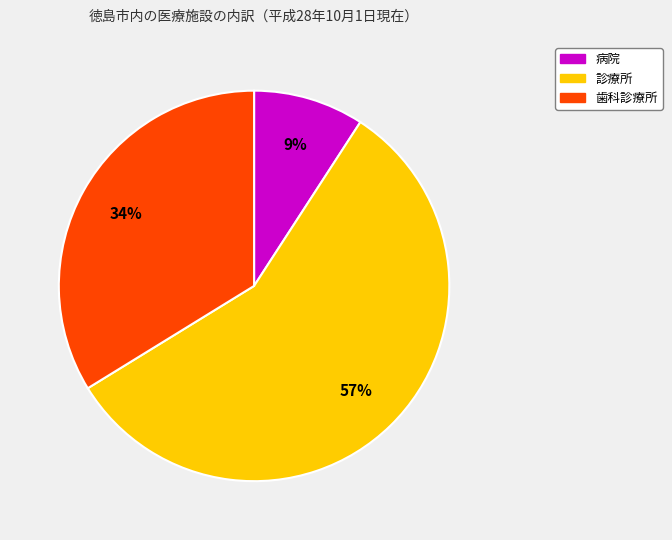

Does any single category account for the majority?

Yes